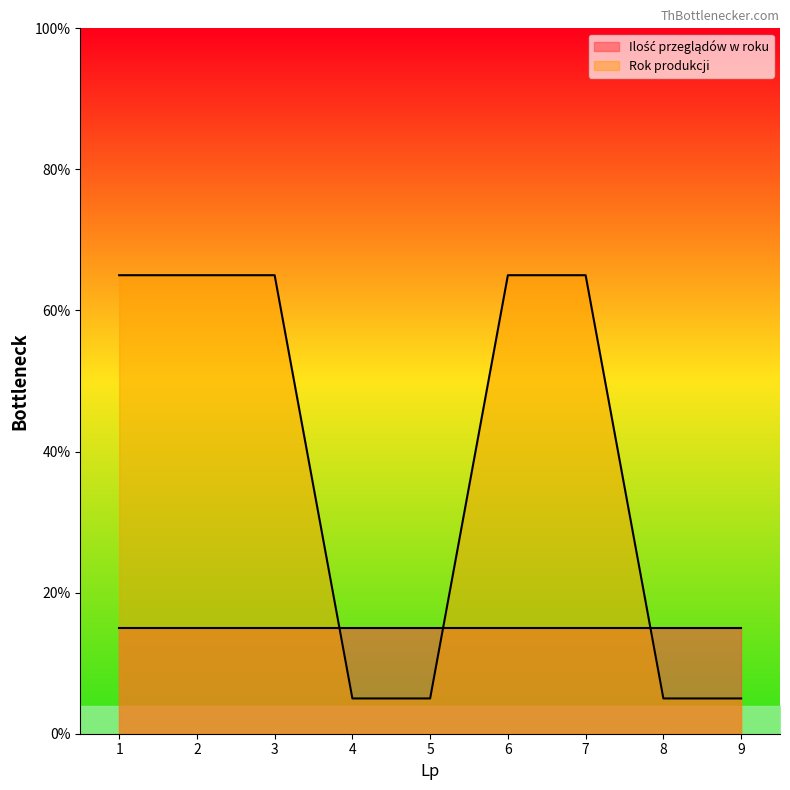

Does the chart display data point markers on the line(s)?

No